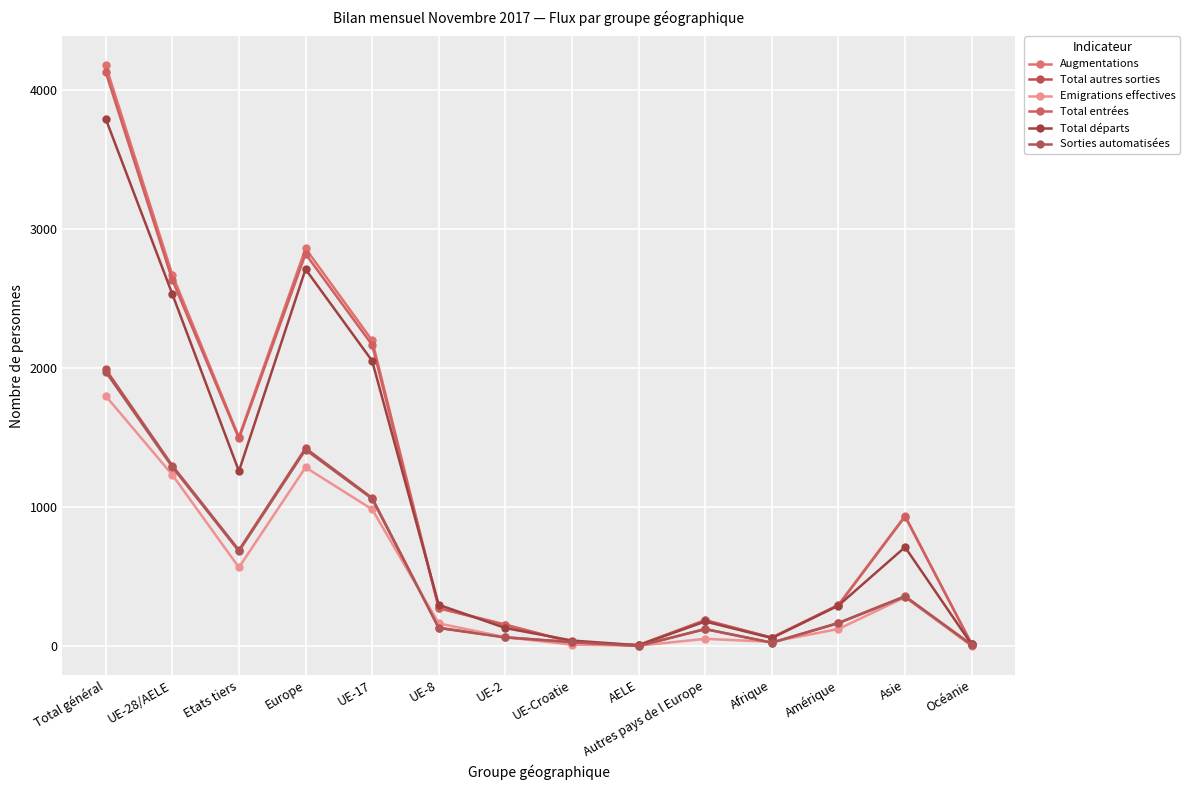

How many interior local valleys does the Sorties automatisées series have?

3